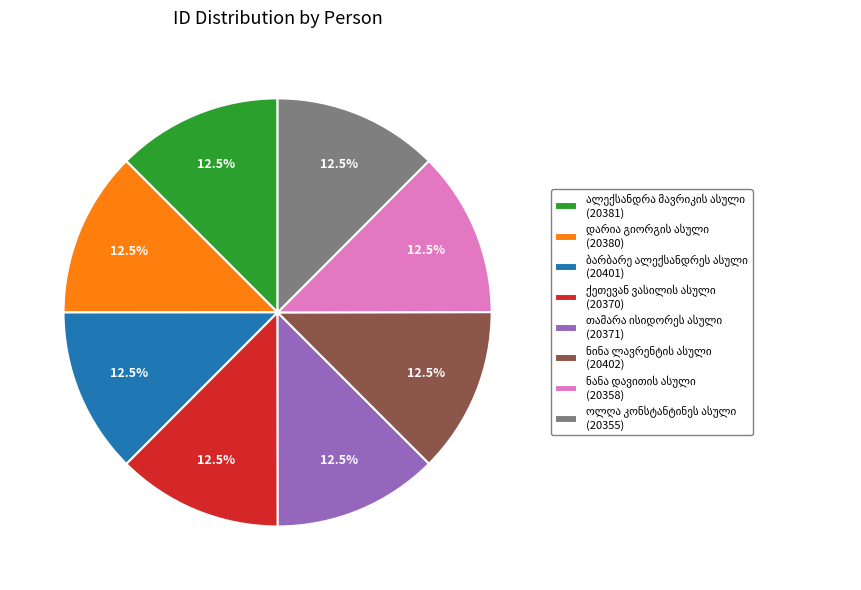

Count the number of slices in the pie.

8